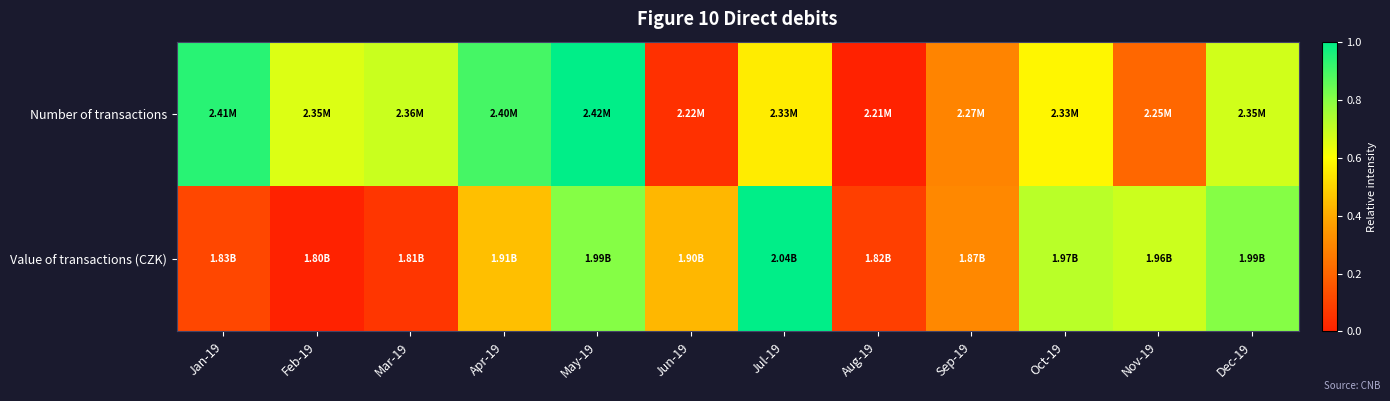

Between Jan-19 and Aug-19, which series saw the biggest shift?

Number of transactions